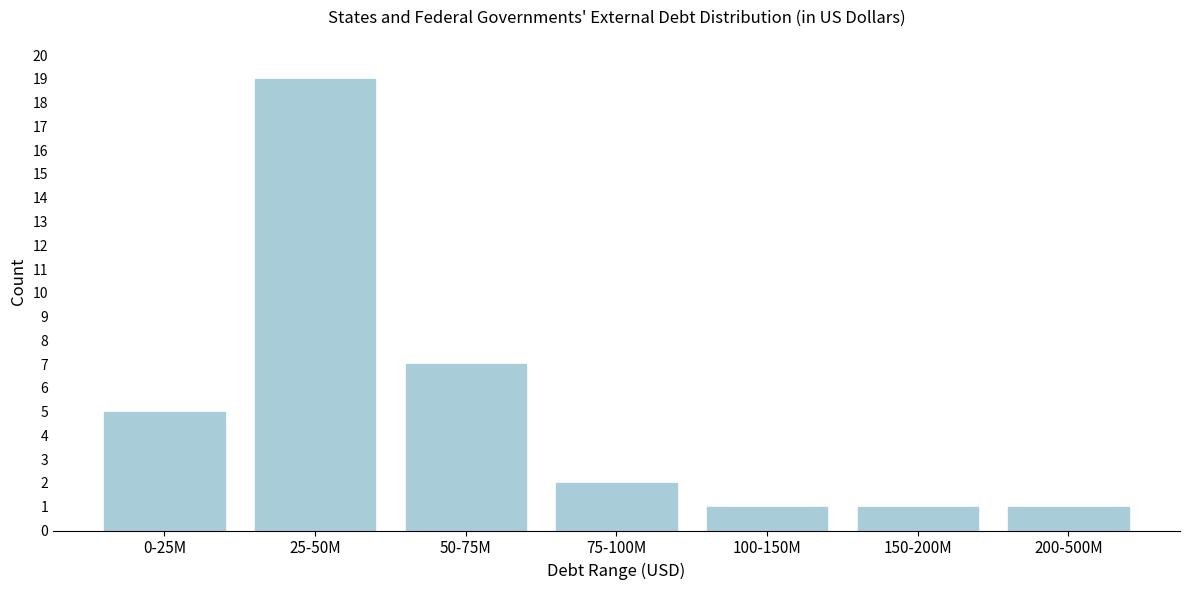

Reading left to right, extract all data points from this chart.

0-25M=5	25-50M=19	50-75M=7	75-100M=2	100-150M=1	150-200M=1	200-500M=1